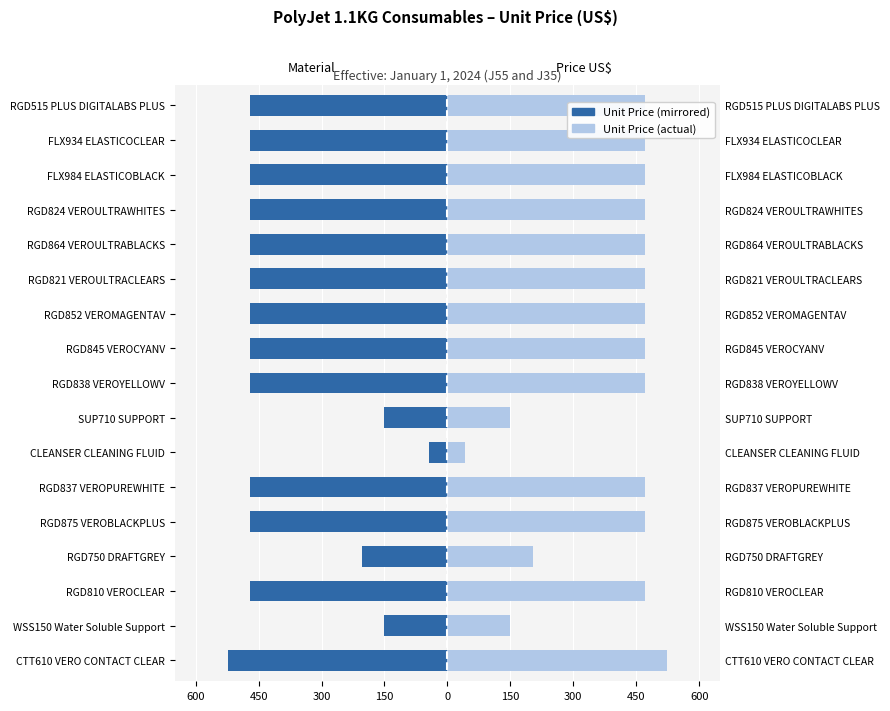

What is the sum of the Unit Price (Left) values at RGD837 VEROPUREWHITE and SUP710 SUPPORT?

-620